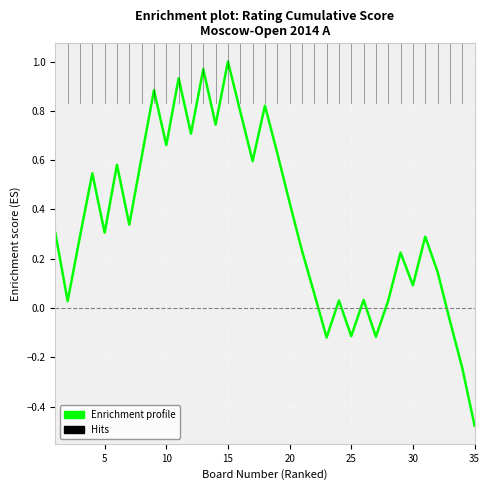

True or false: there are more than 0 points higher than both neighbors.

True